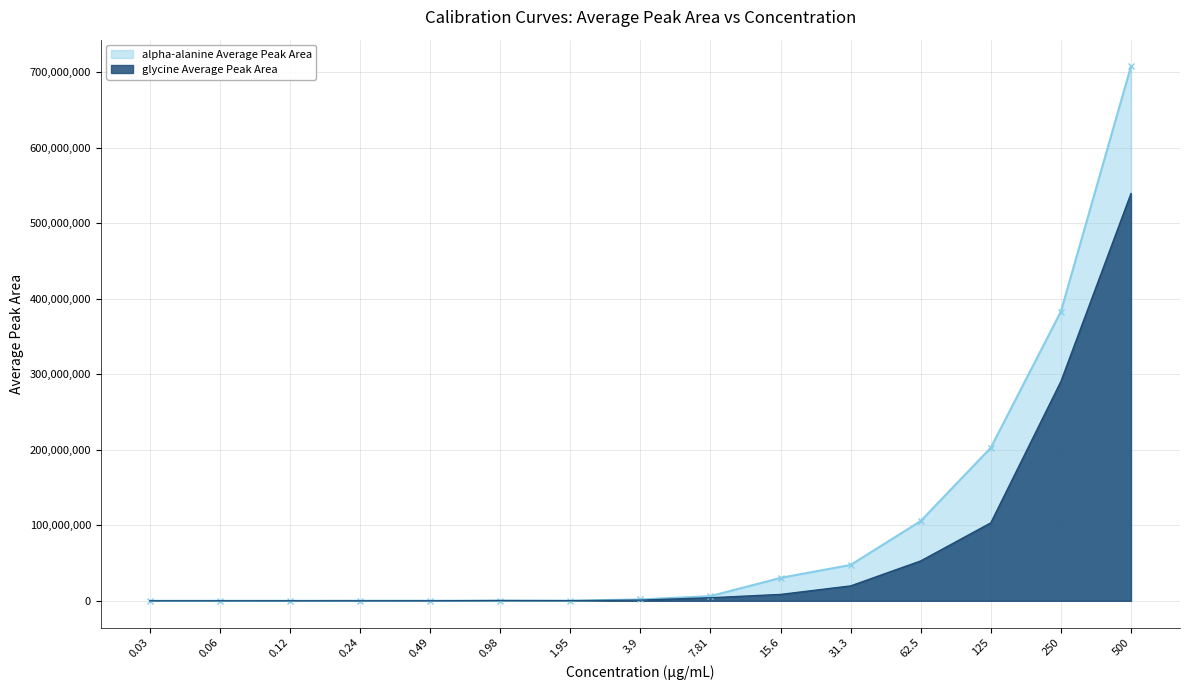

At which category is the sum across all series the highest?

500